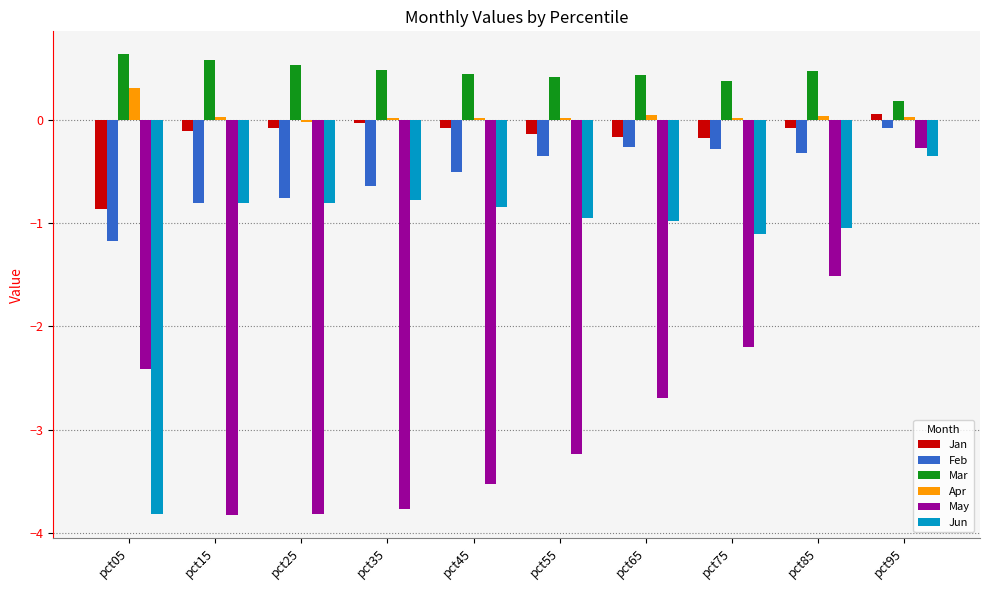

What is the average value of the Mar series?

0.5